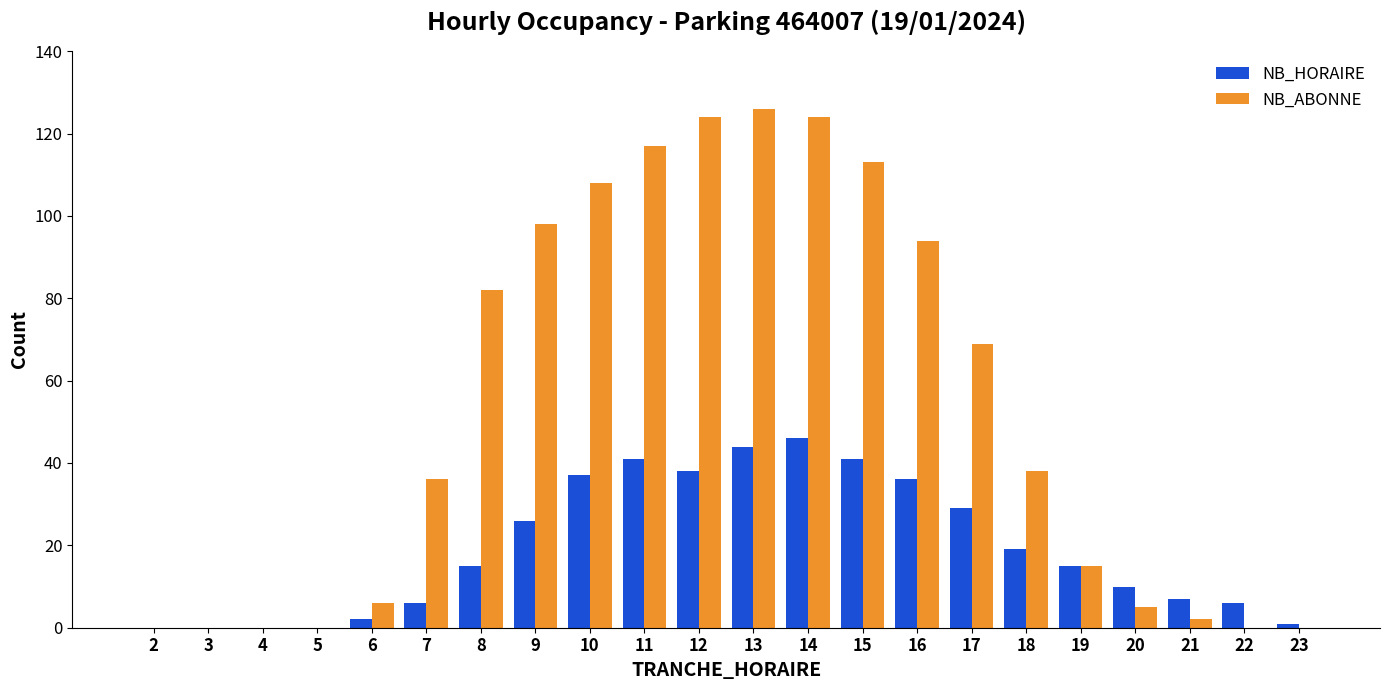

What is the sum of all NB_ABONNE values?

1157